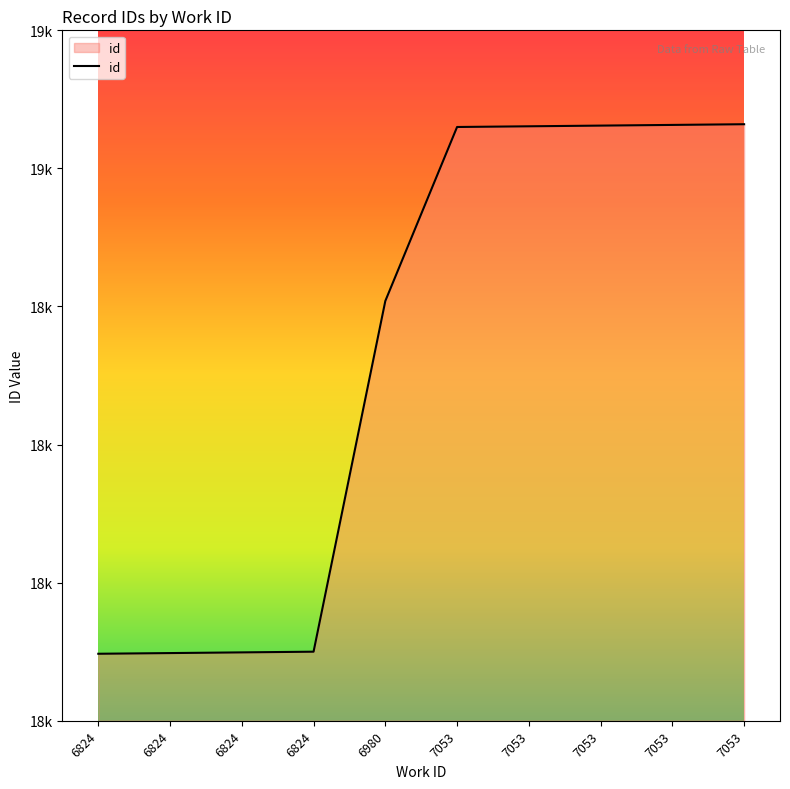

Is this an area chart (filled region under the line)?

Yes